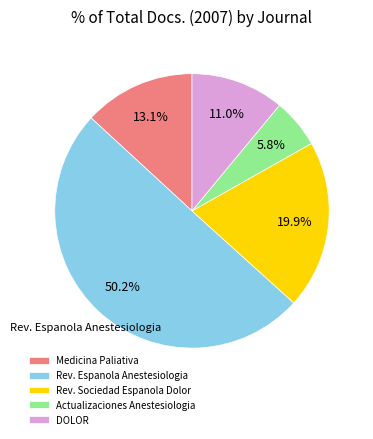

Rank the categories by value from highest to lowest.

Rev. Espanola Anestesiologia, Rev. Sociedad Espanola Dolor, Medicina Paliativa, DOLOR, Actualizaciones Anestesiologia